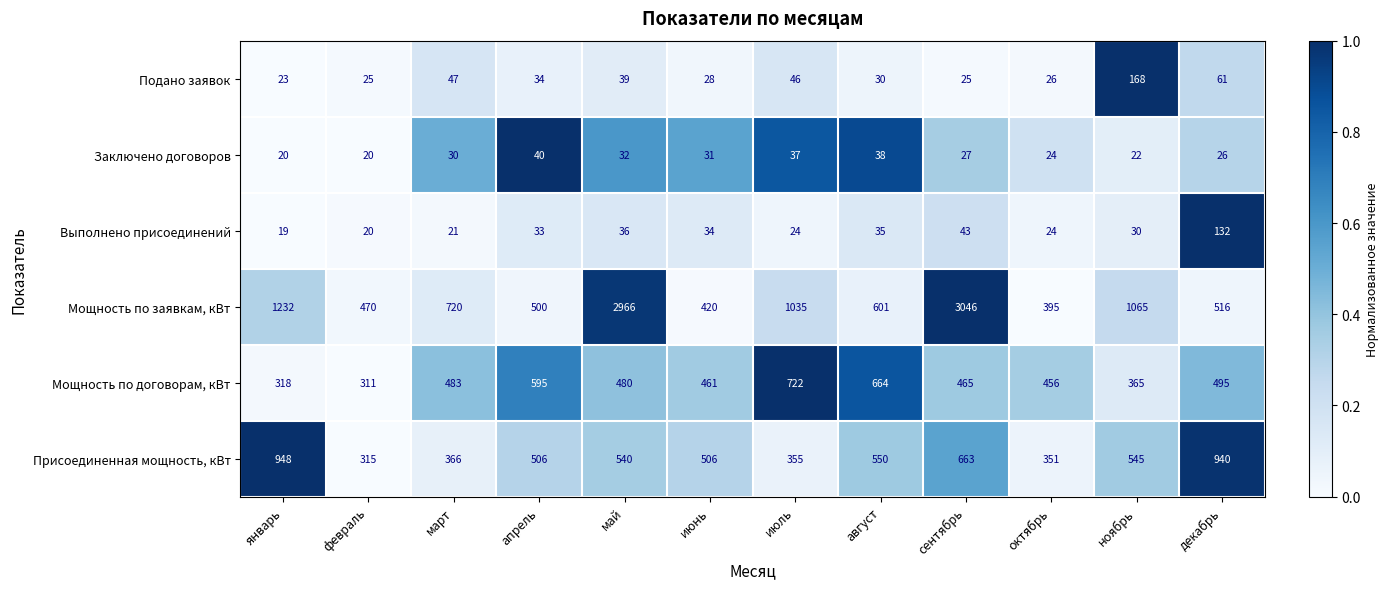

What is the approximate value of Присоединенная мощность, кВт at ноябрь, to the nearest 50?

550